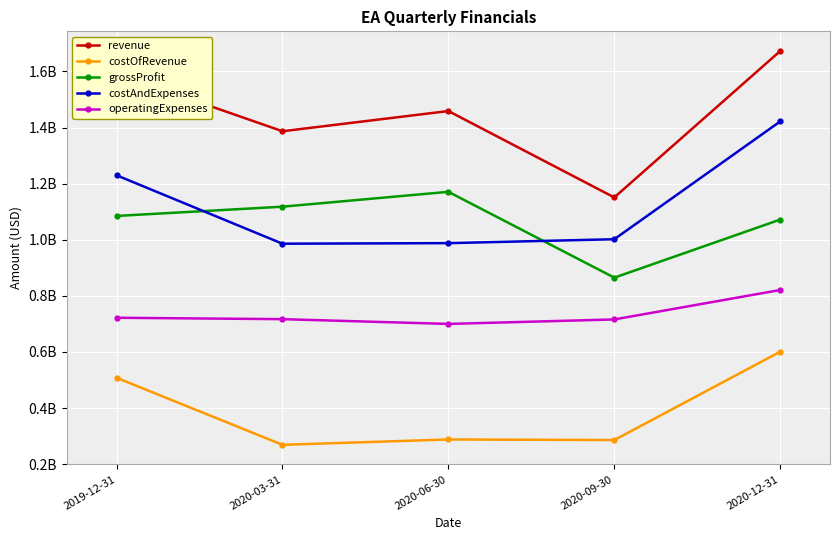

What is the sum of the costAndExpenses values at 2020-12-31 and 2020-03-31?

2408000000